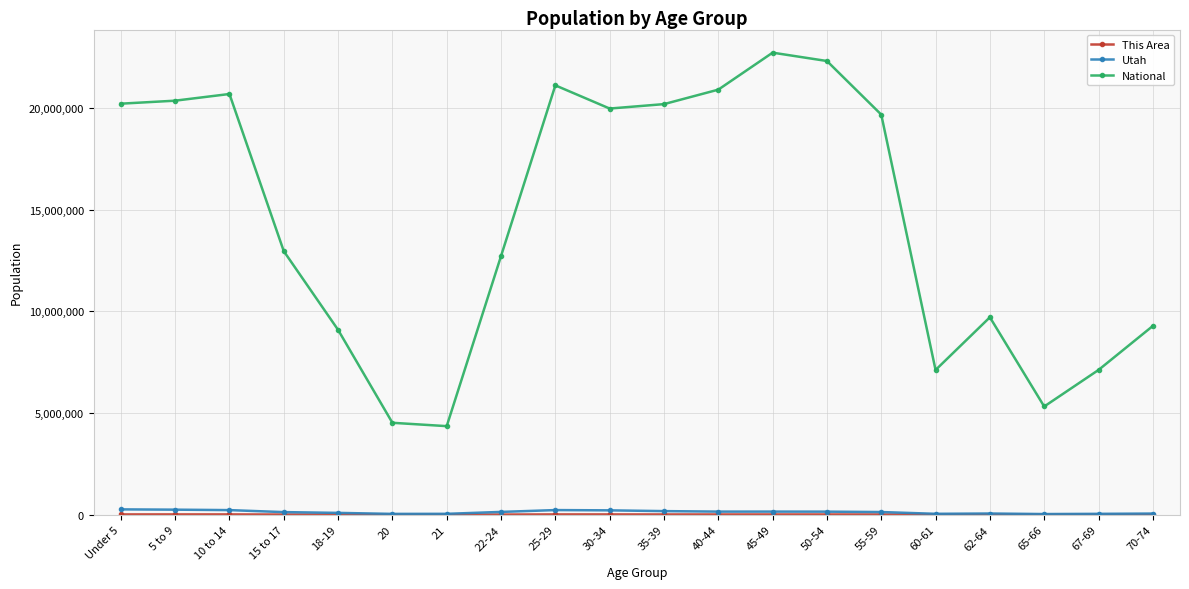

In National, how many points are higher than both neighbors (excluding endpoints)?

4